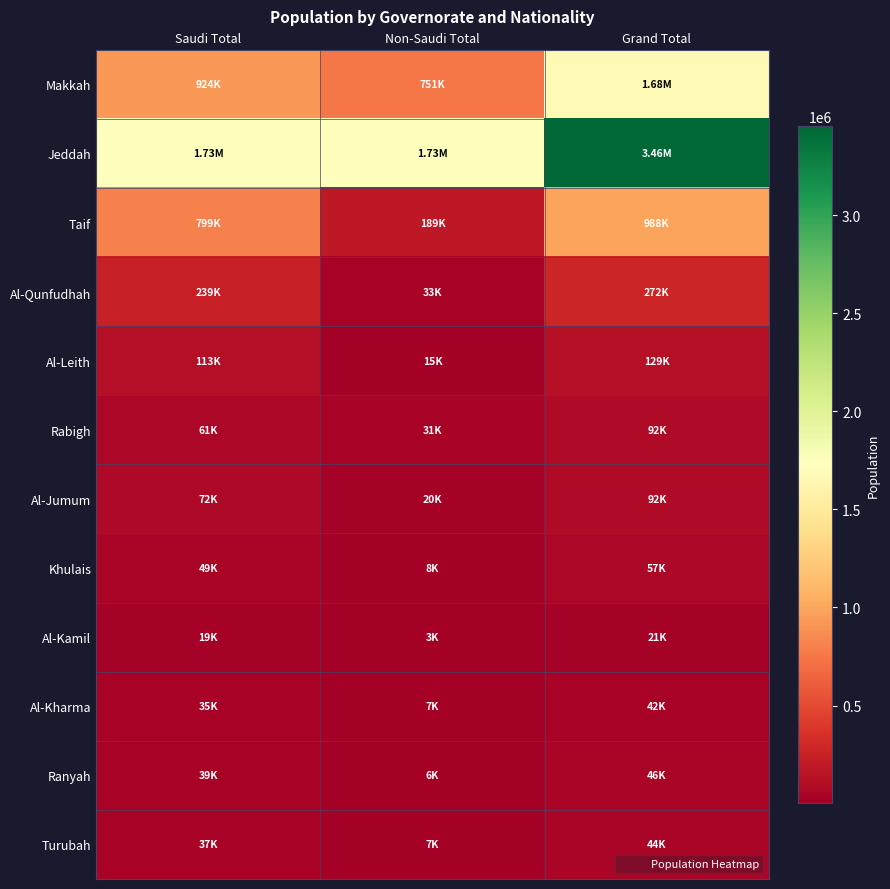

At how many categories does at least one series exceed 2242791?

1